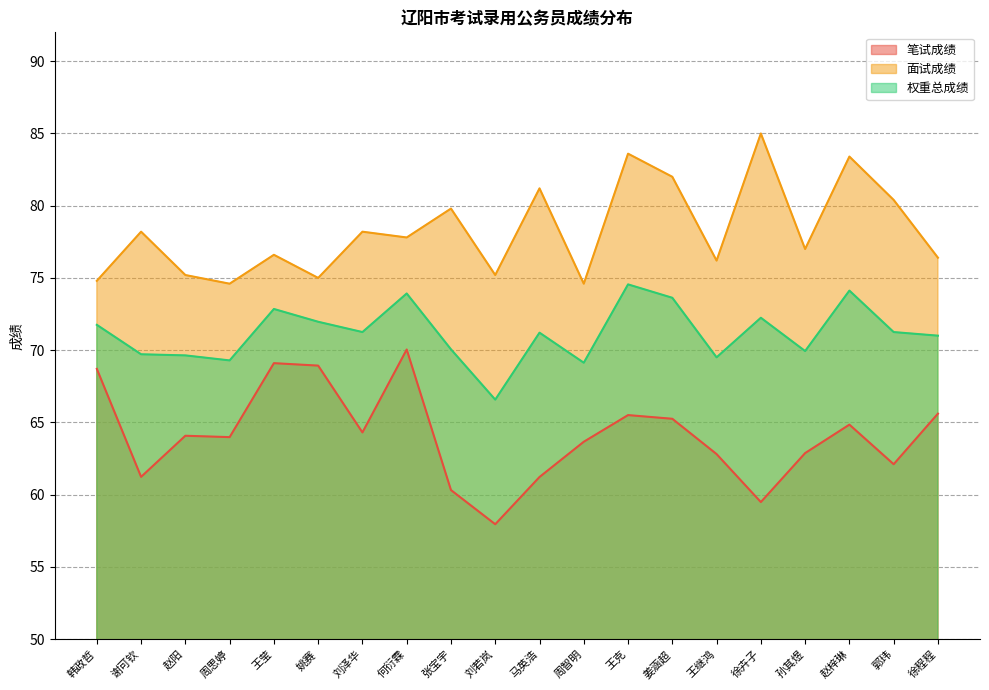

What is the sum of all 笔试成绩 values?

1282.0